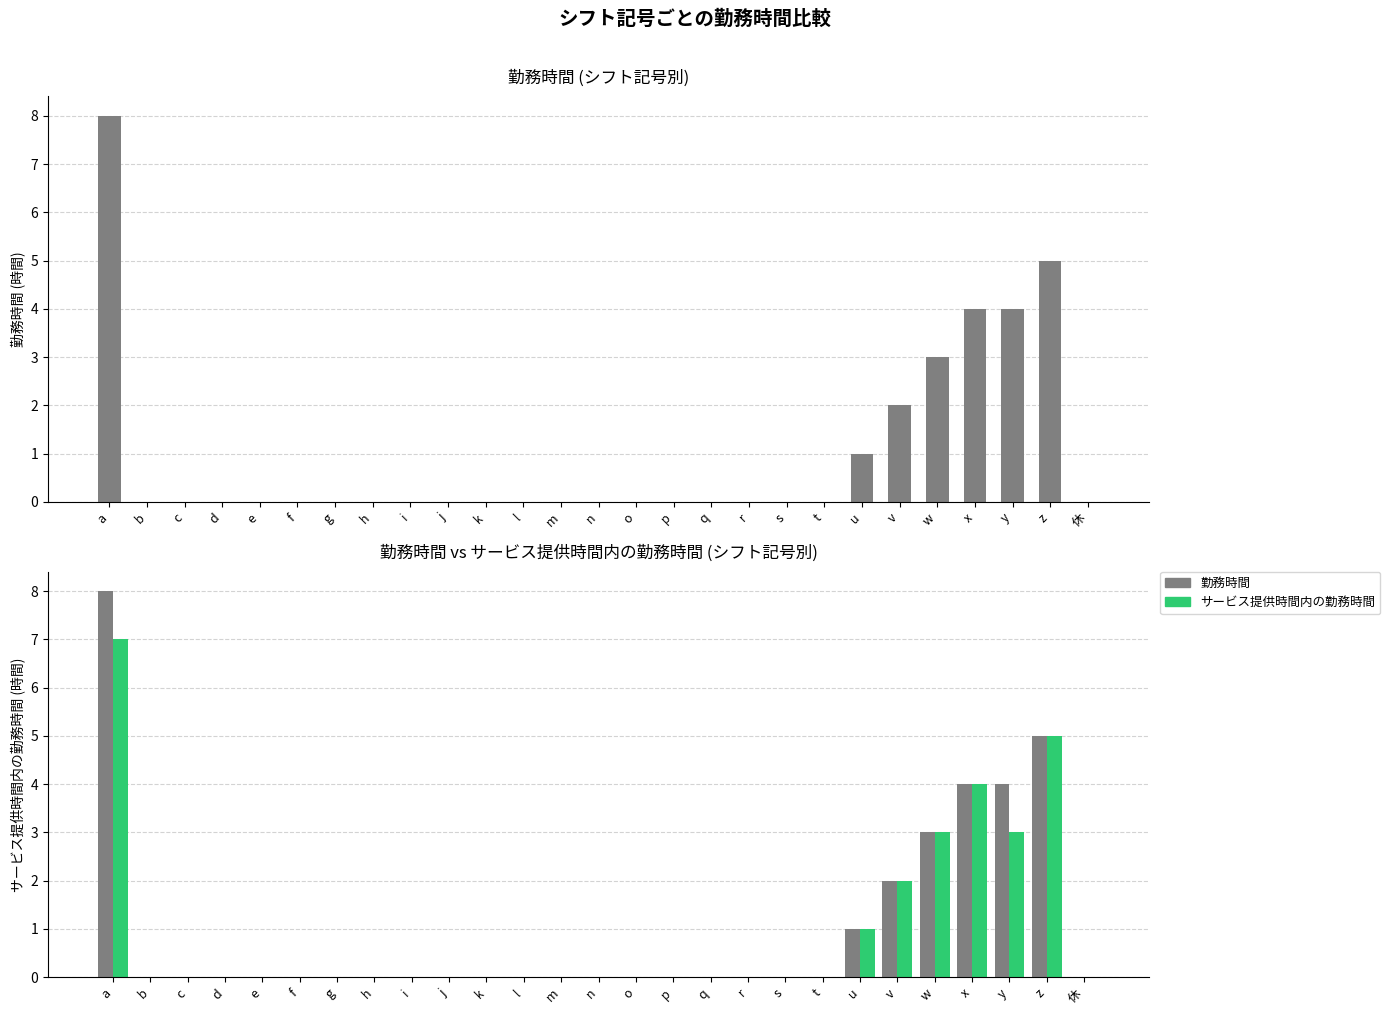

Reading left to right, what are all the values shown in this chart?

勤務時間: a=8	b=0	c=0	d=0	e=0	f=0	g=0	h=0	i=0	j=0	k=0	l=0	m=0	n=0	o=0	p=0	q=0	r=0	s=0	t=0	u=1	v=2	w=3	x=4	y=4	z=5	休=0
サービス提供時間内の勤務時間: a=7	b=0	c=0	d=0	e=0	f=0	g=0	h=0	i=0	j=0	k=0	l=0	m=0	n=0	o=0	p=0	q=0	r=0	s=0	t=0	u=1	v=2	w=3	x=4	y=3	z=5	休=0